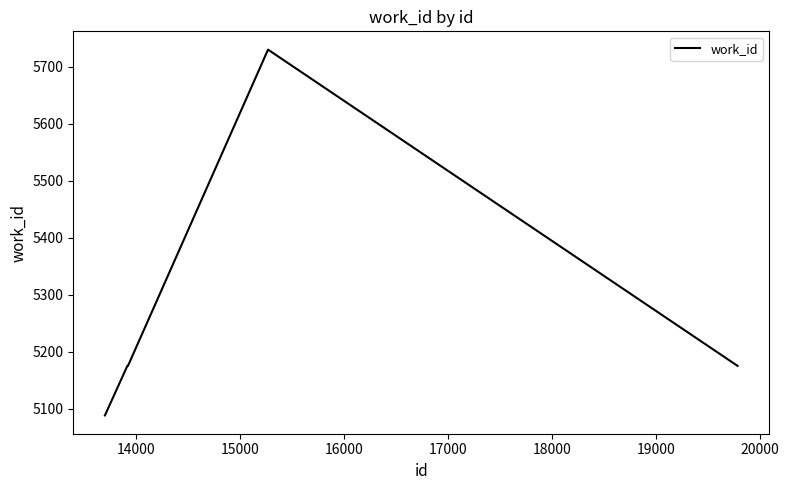

What is the difference between the maximum and second lowest values?

555